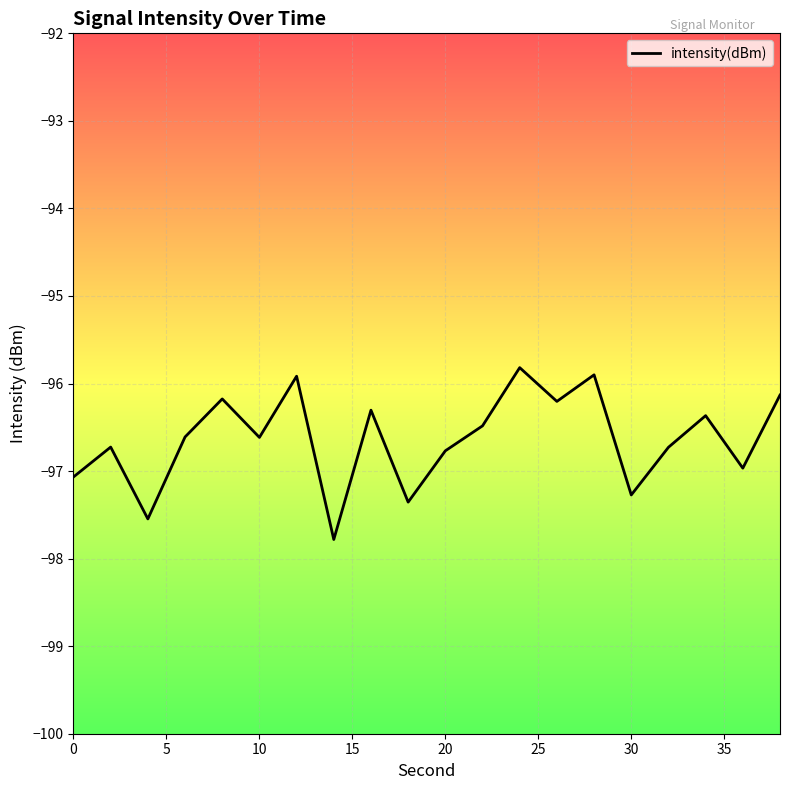

What is the smallest value displayed?

-97.8